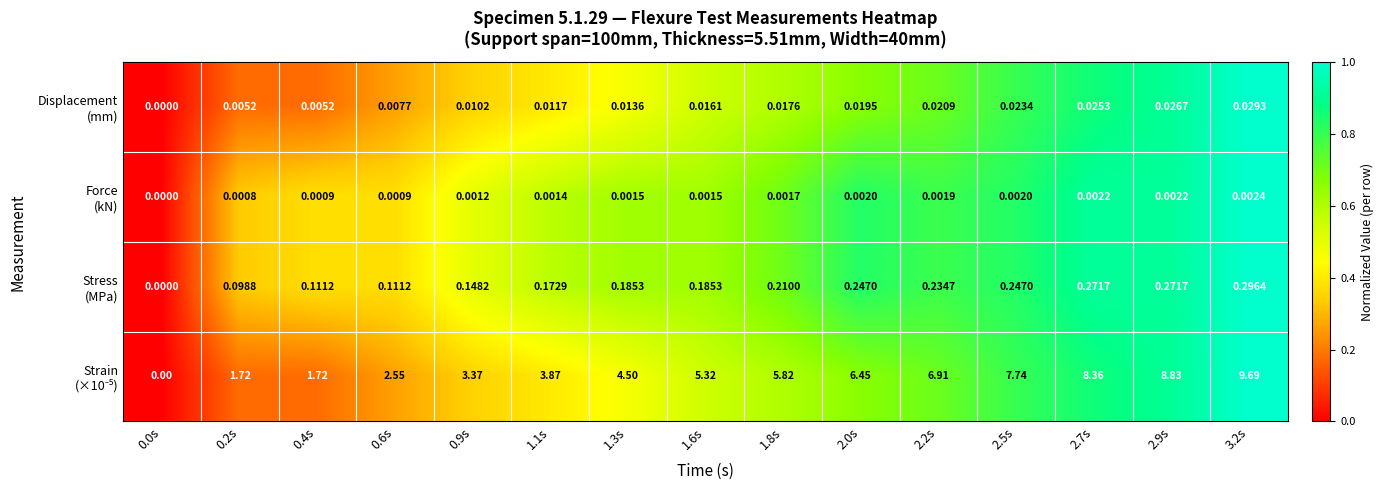

How many data points does each series have?

15